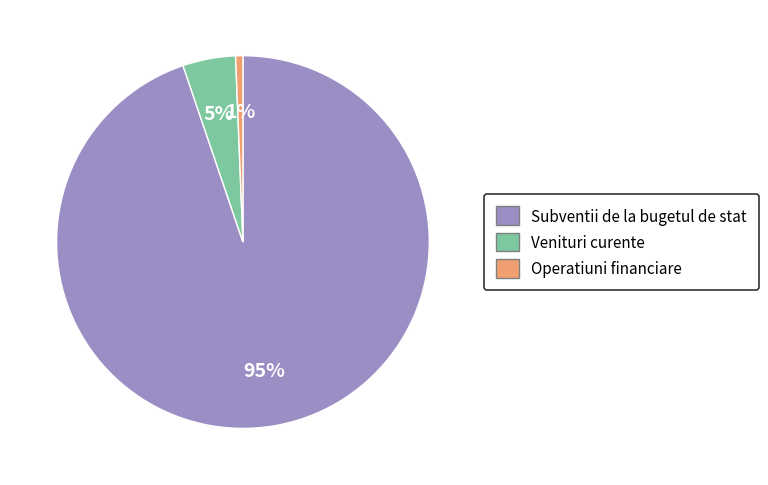

To the nearest percent, what portion does Operatiuni financiare represent?

1%